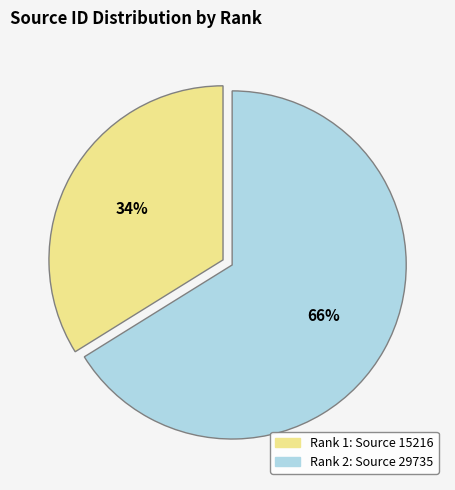

Is there any slice that represents more than half of the pie?

Yes